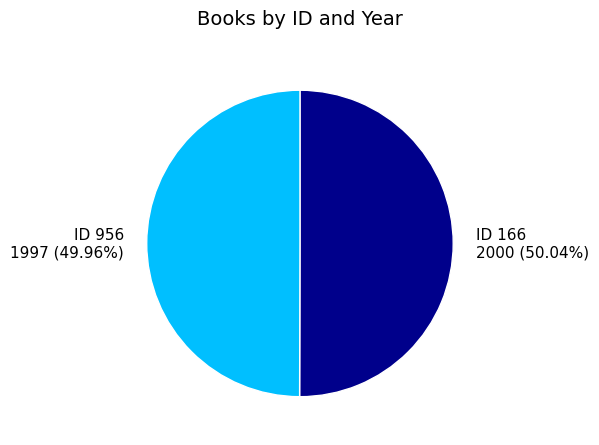

Is there any slice that represents more than half of the pie?

Yes